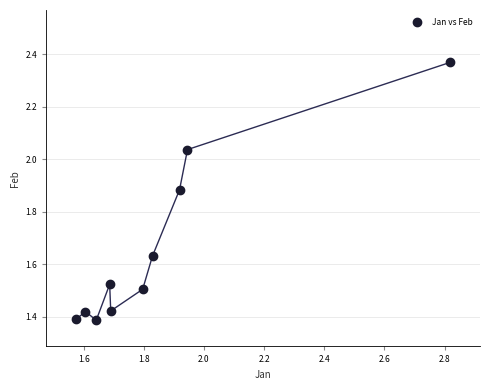

What is the range of Y values (max minus min)?

1.0